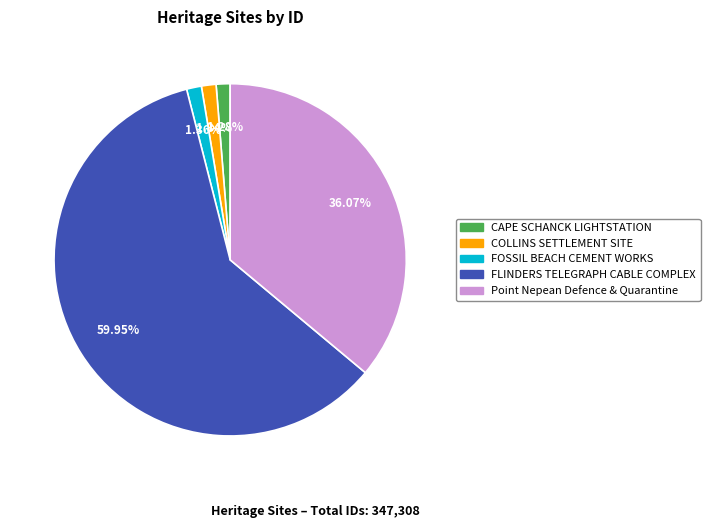

Does COLLINS SETTLEMENT SITE represent more than half of the total?

No